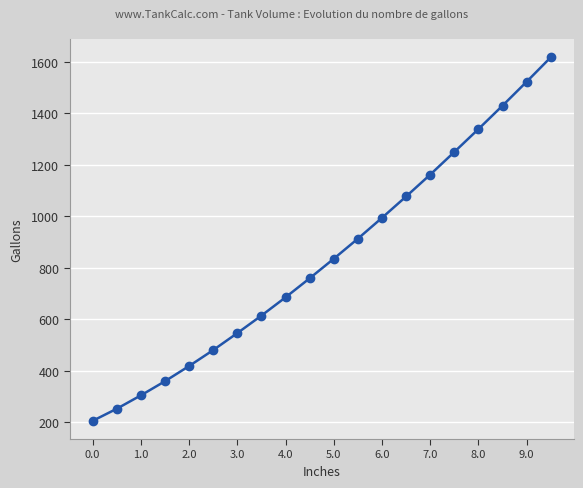

True or false: the data has more than 0 interior local peaks.

False